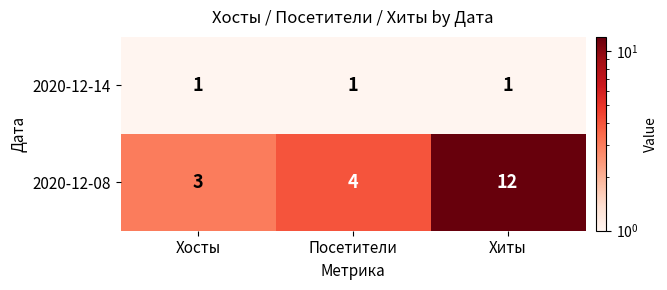

Count the 2020-12-08 values in the range 3 to 12.

3